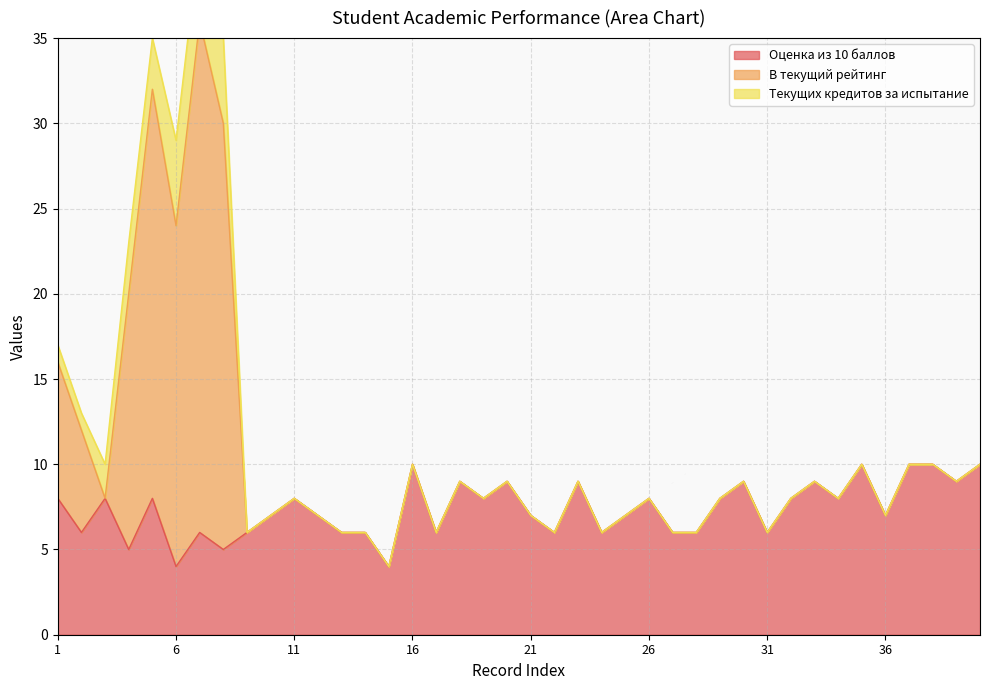

At which category does В текущий рейтинг reach its first local peak?

5